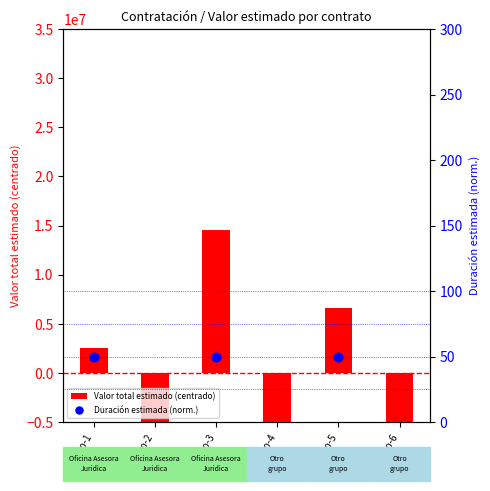

Which series contains the lowest Y value?

Valor total estimado (centrado)